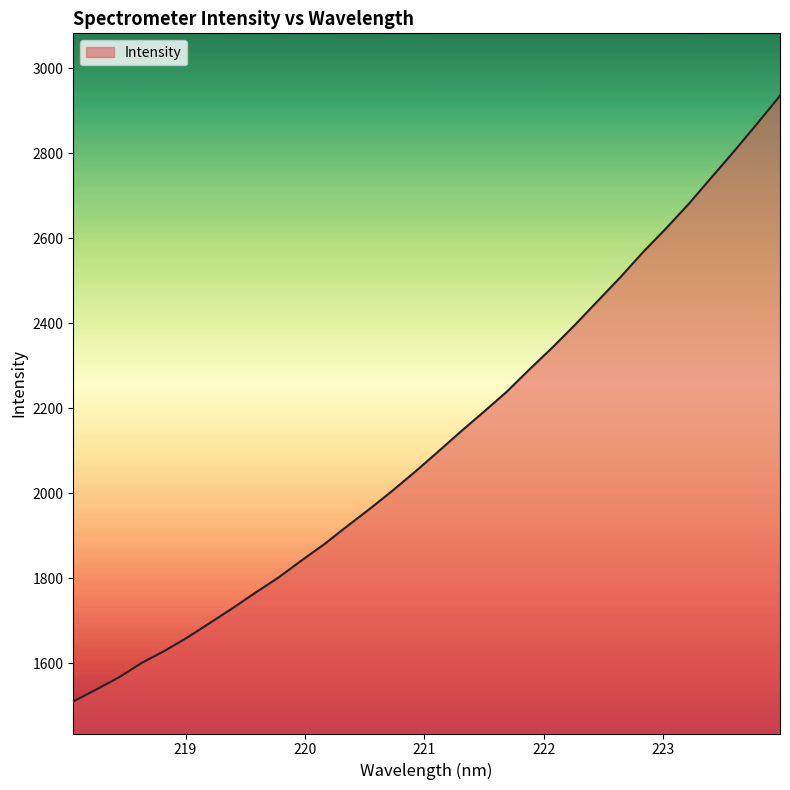

What is the sum of all values?

68065.1